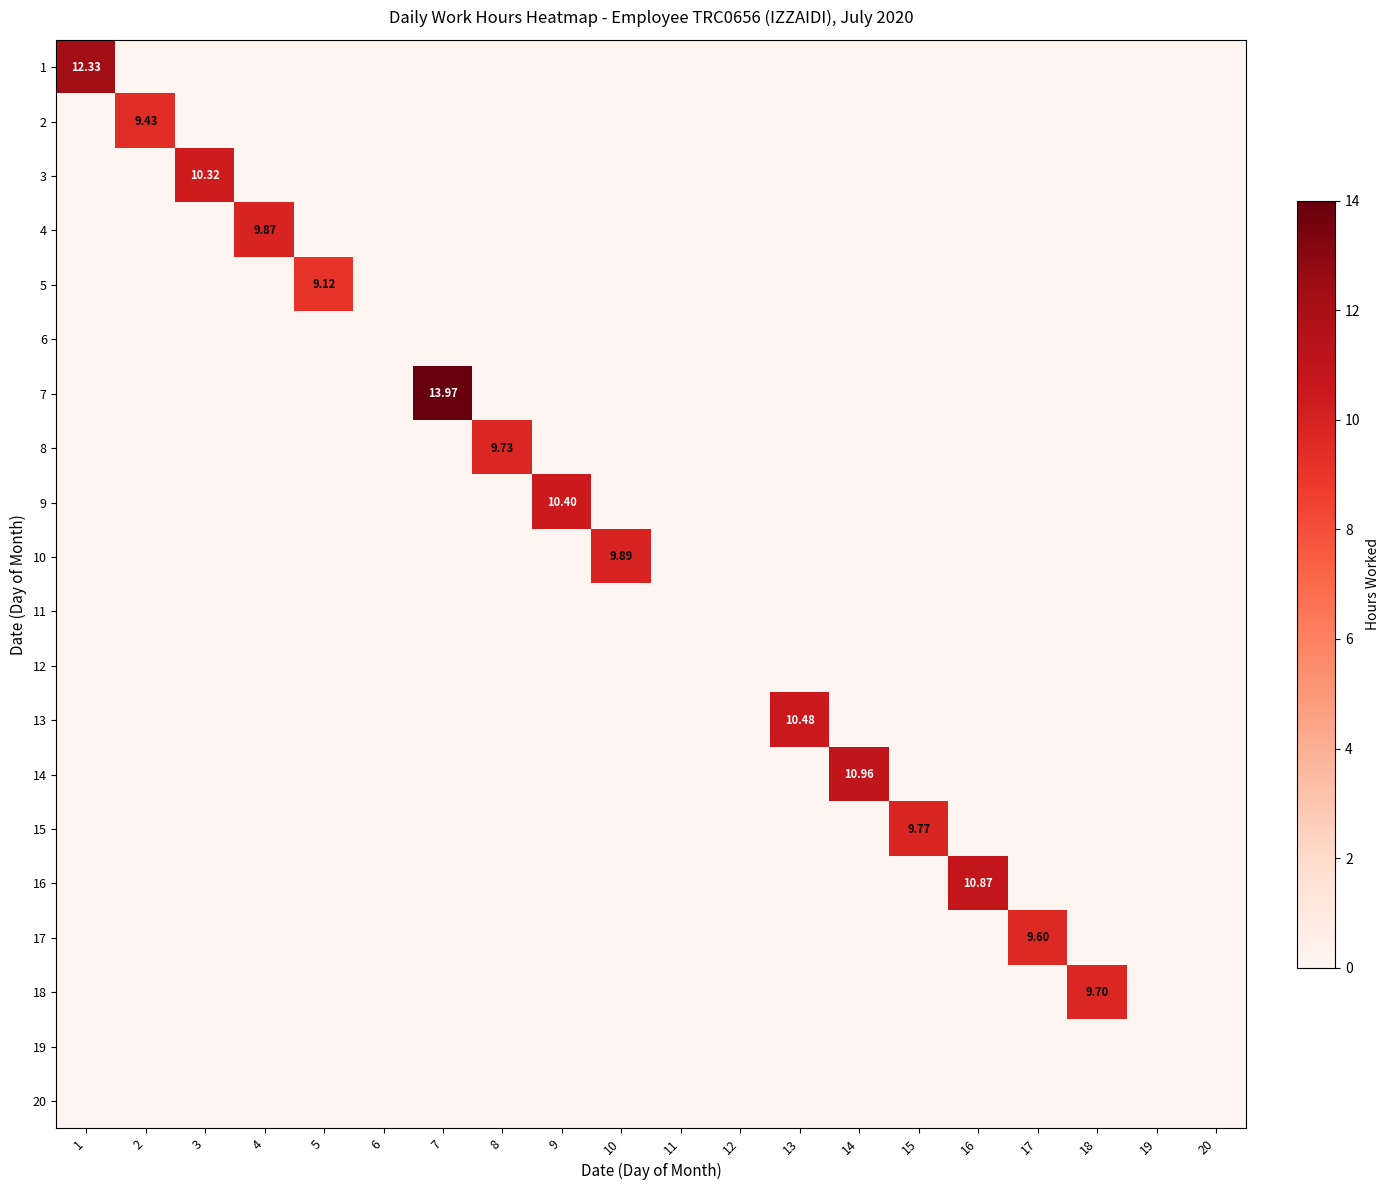

What is the maximum value shown in the chart?

14.0